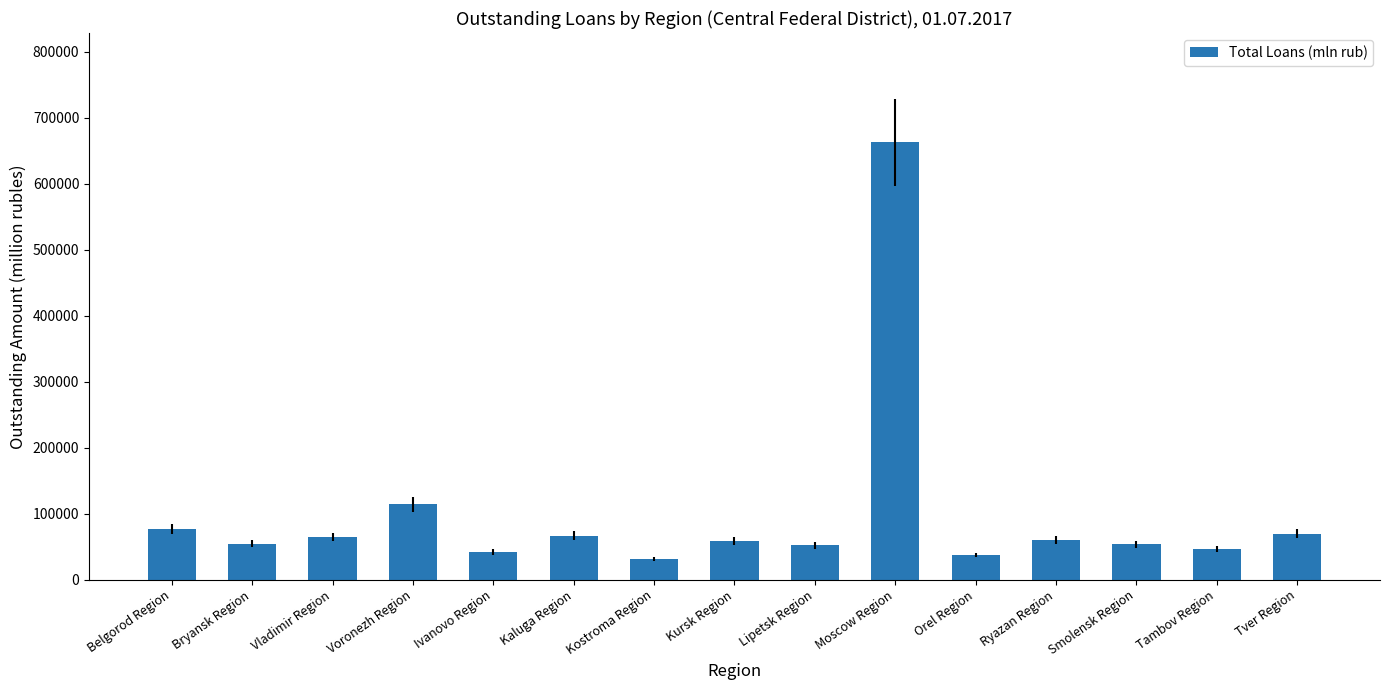

Approximately how many times larger is the value at Belgorod Region compared to Lipetsk Region?

1.5